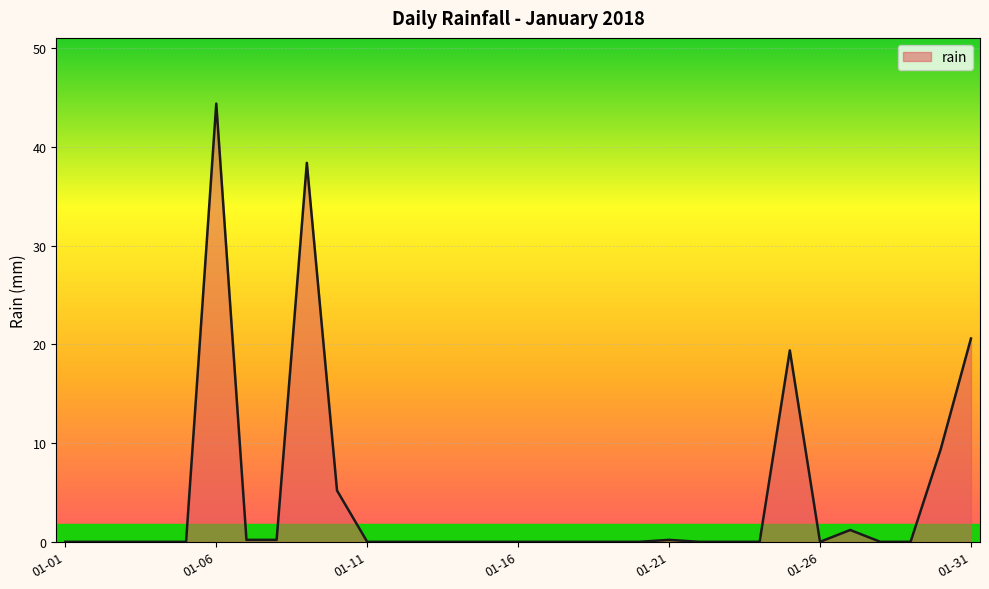

What is the difference between the second highest and second lowest values?

38.4